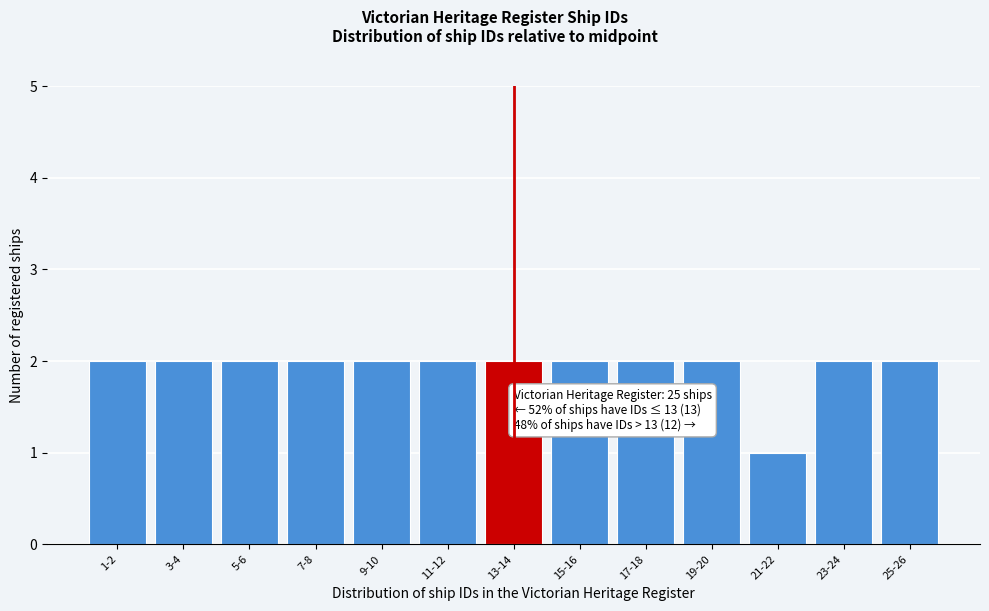

Reading right to left, transcribe all the data shown in this chart.

2	2	1	2	2	2	2	2	2	2	2	2	2